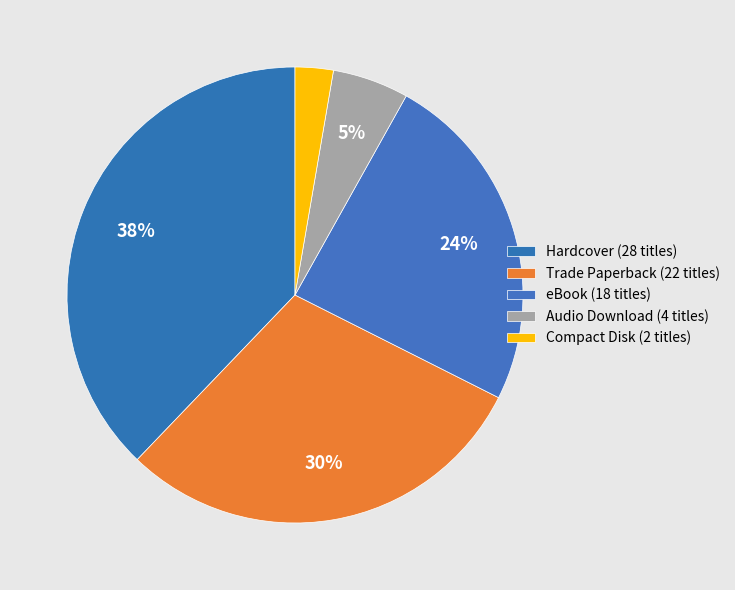

How many slices are in this pie chart?

5